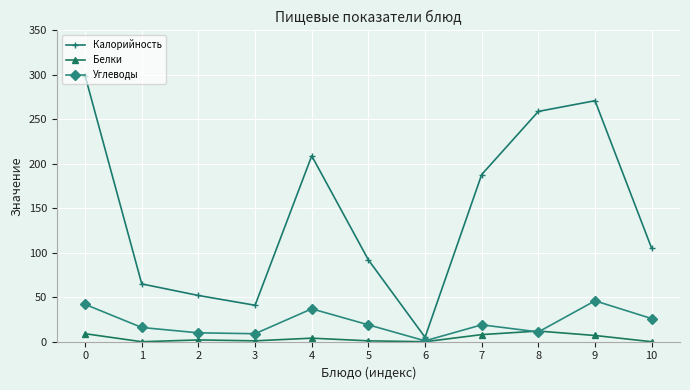

What is the value of the Углеводы point at the 9th from the left?

11